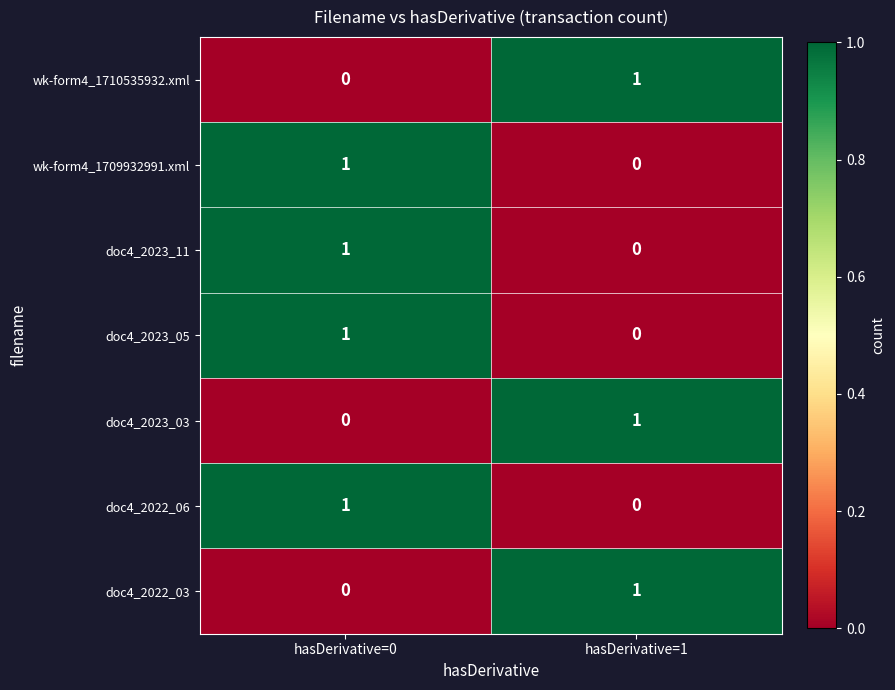

List the labels in order of wk-form4_1710535932.xml value, smallest first.

hasDerivative=0, hasDerivative=1